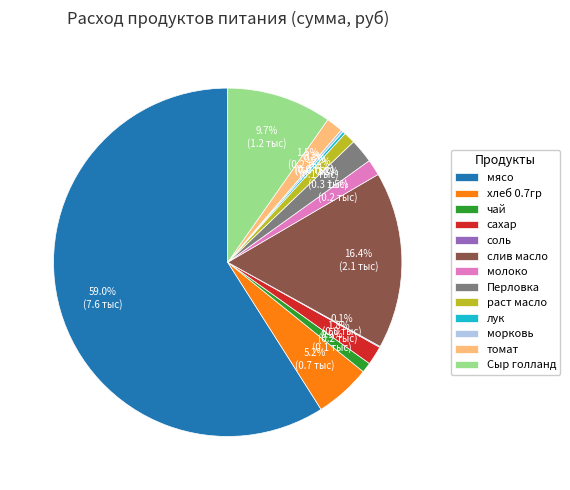

To the nearest percent, what percentage of the pie is раст масло?

1%